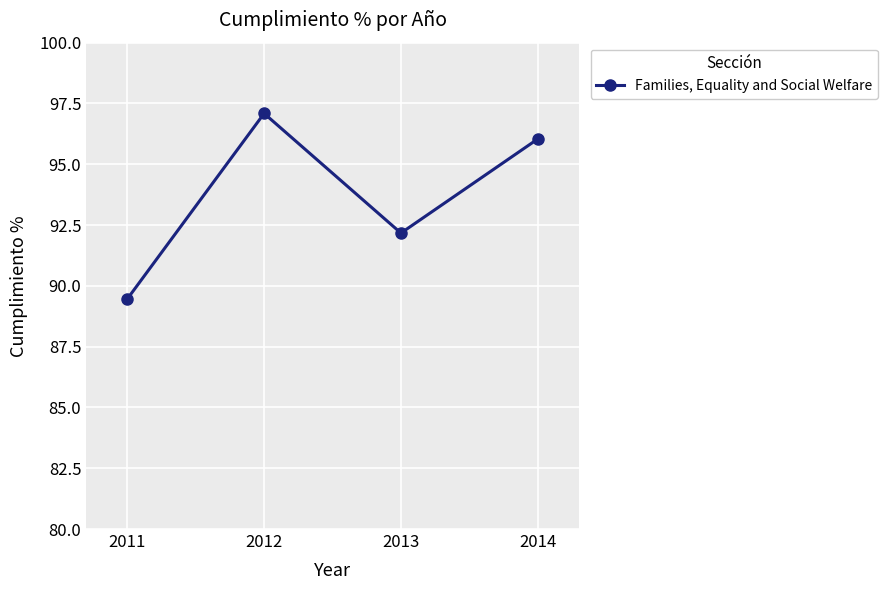

What is the maximum value shown in the chart?

97.1